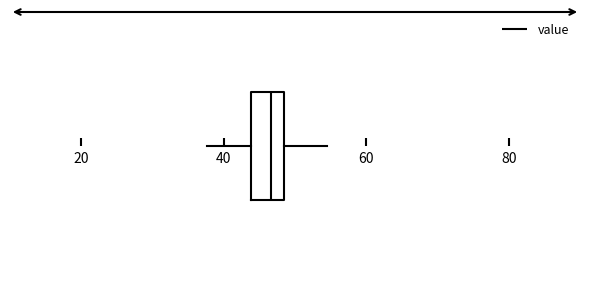

Read this box plot against the x-axis: the position of the median line, the range covered by the box, and the ends of both whiskers. The values are not printed on the chart, so give them approximately, as read against the axis.

median 46, box 44 to 48, whiskers 38 to 54